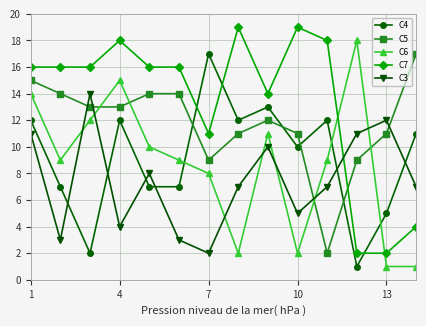

At how many categories does at least one series exceed 4?

14